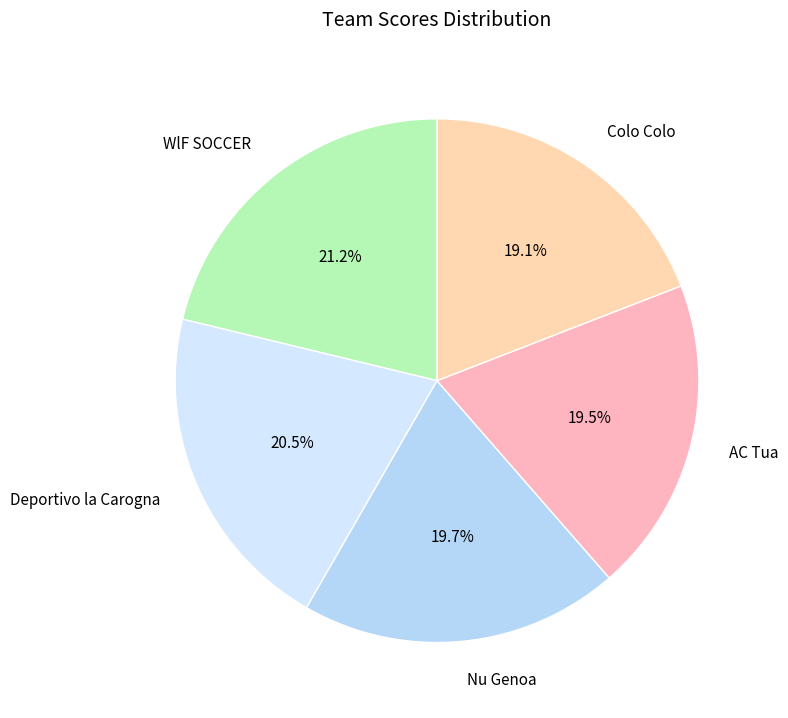

Does Deportivo la Carogna represent more than half of the total?

No